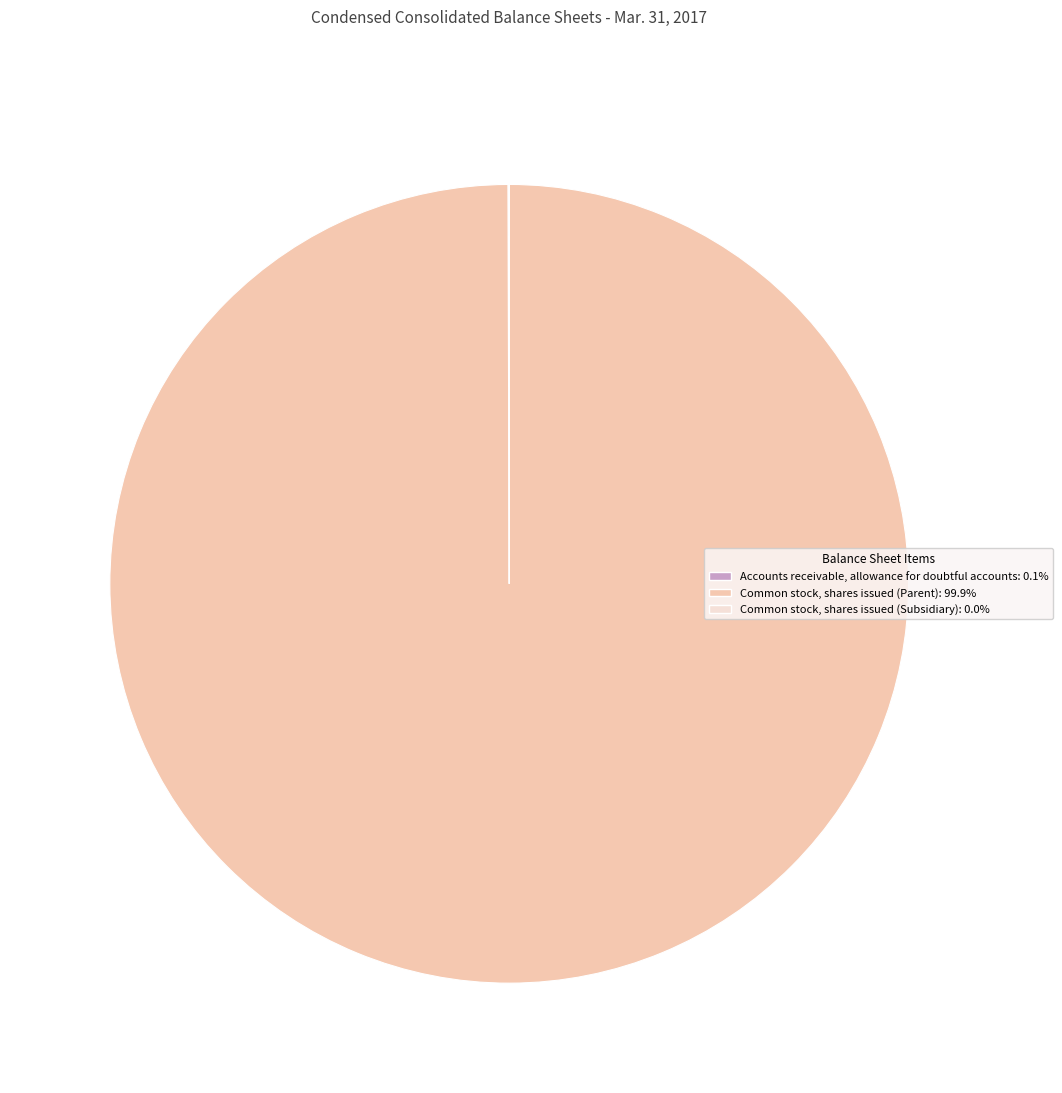

Is there a majority slice in this chart?

Yes